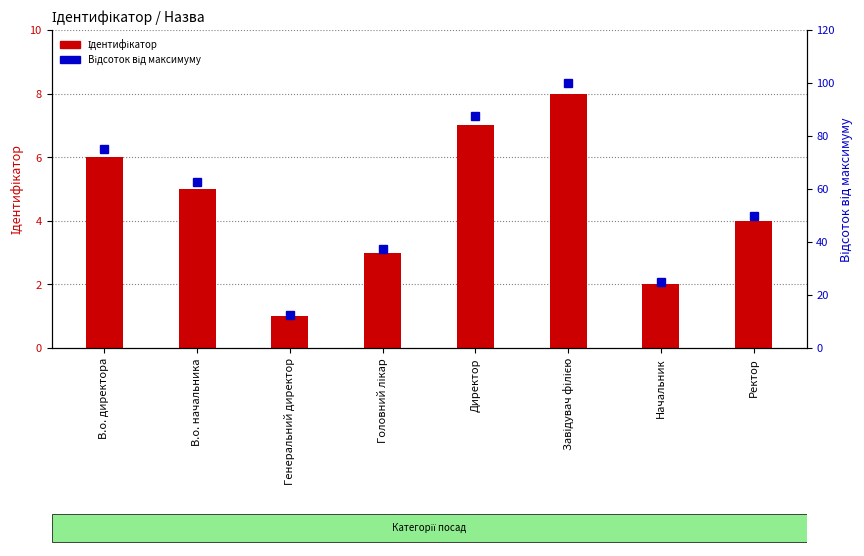

Rank the categories by Відсоток від максимуму value from lowest to highest.

Генеральний директор, Начальник, Головний лікар, Ректор, В.о. начальника, В.о. директора, Директор, Завідувач філією